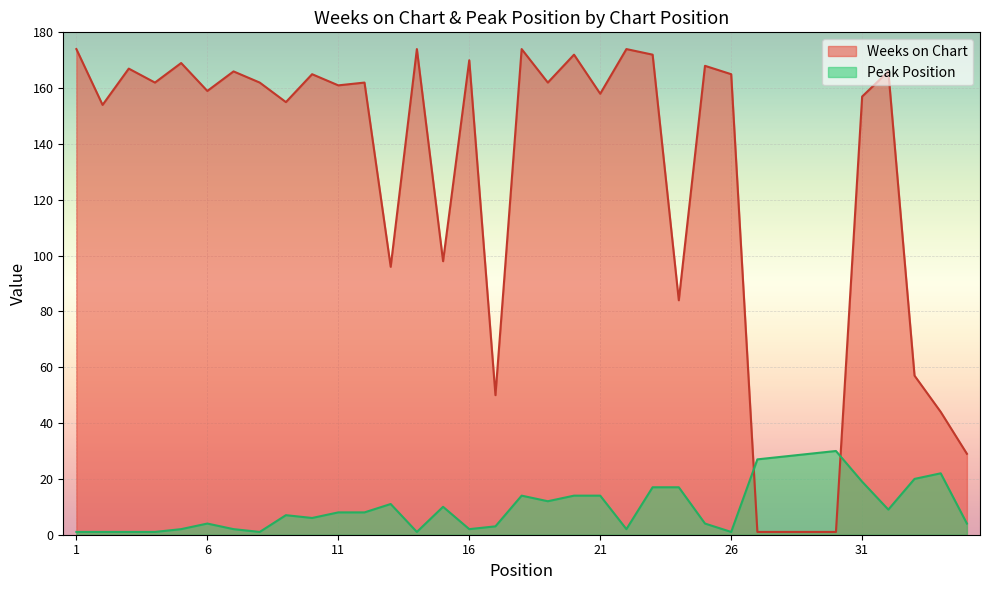

How many data points in Weeks on Chart are above 162?

14